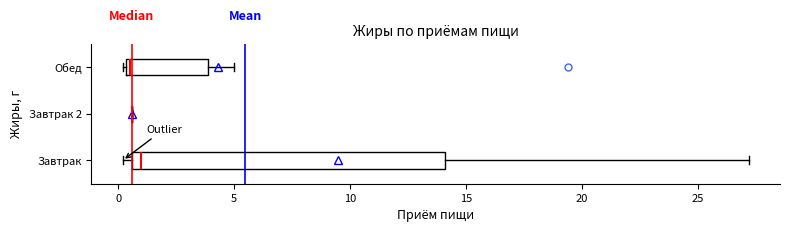

Reading bottom to top, read every box against the x-axis: the position of its median line, the range the box covers, and the ends of its whiskers. The values are not printed on the chart, so give them approximately, as read against the axis.

Завтрак: median 1.0, box 0.5 to 14.0, whiskers 0.0 to 27.0
Завтрак 2: box collapsed to a line at 0.5, whiskers 0.5 to 0.5
Обед: median 0.5 (just right of the box's left edge), box 0.5 to 4.0, whiskers 0.0 to 5.0